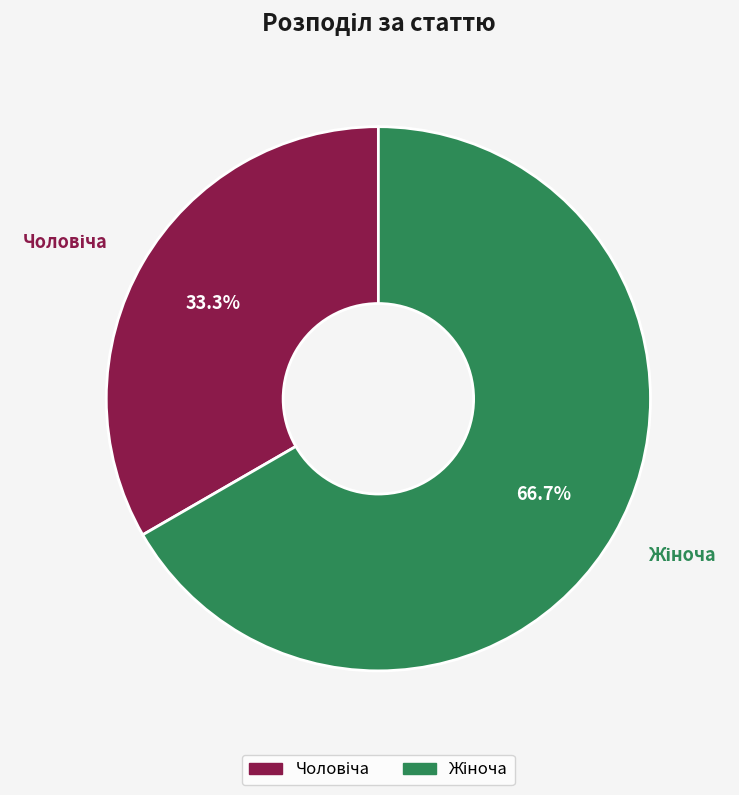

Is there a majority slice in this chart?

Yes